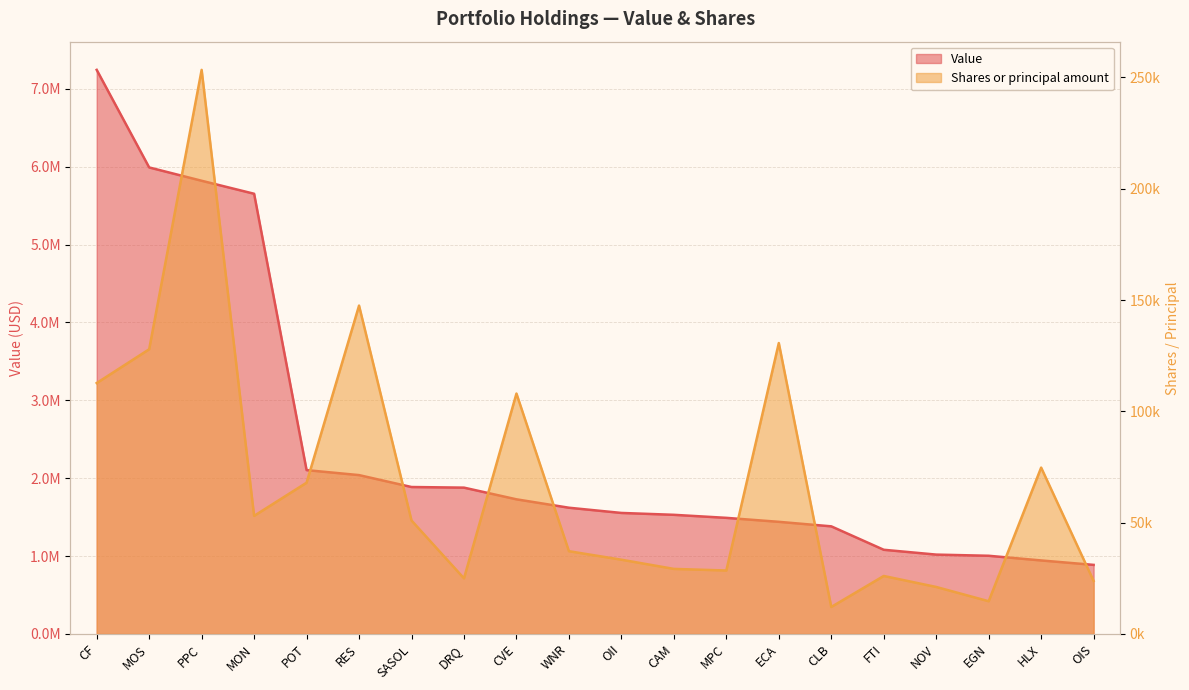

At which category is the sum across all series the highest?

CF